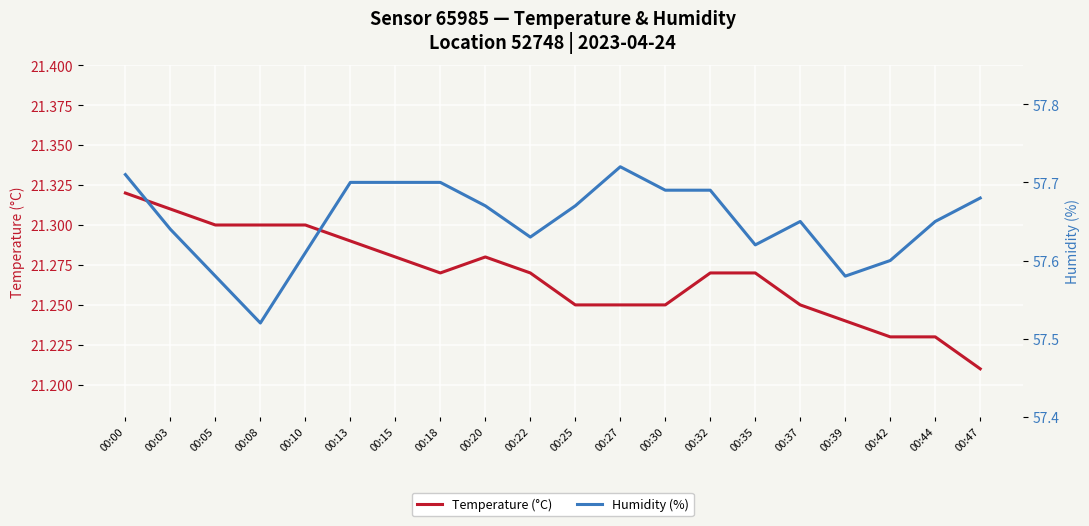

What are all the series names shown in the legend?

Temperature (°C), Humidity (%)